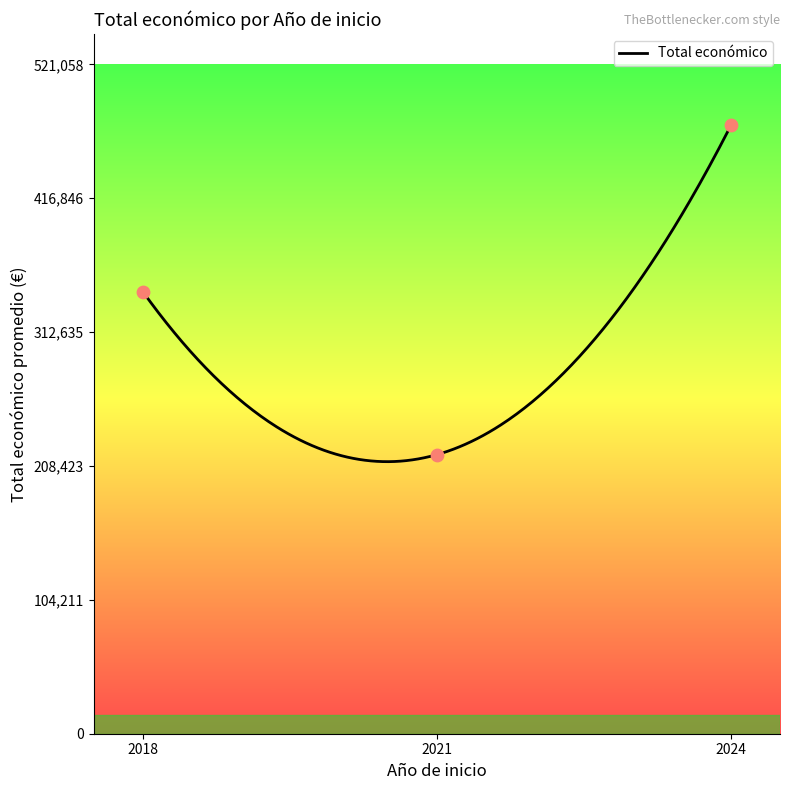

What is the highest value of the Total económico series?

473689.5